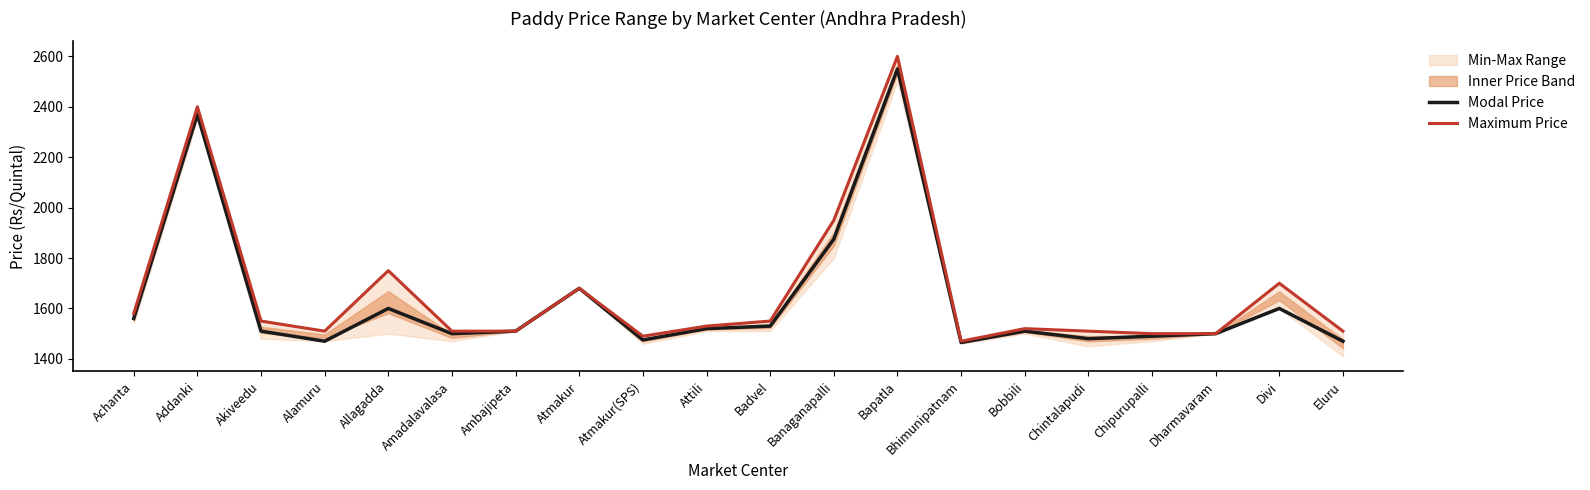

What is the sum of the Maximum Price values at Amadalavalasa and Bhimunipatnam?

2980